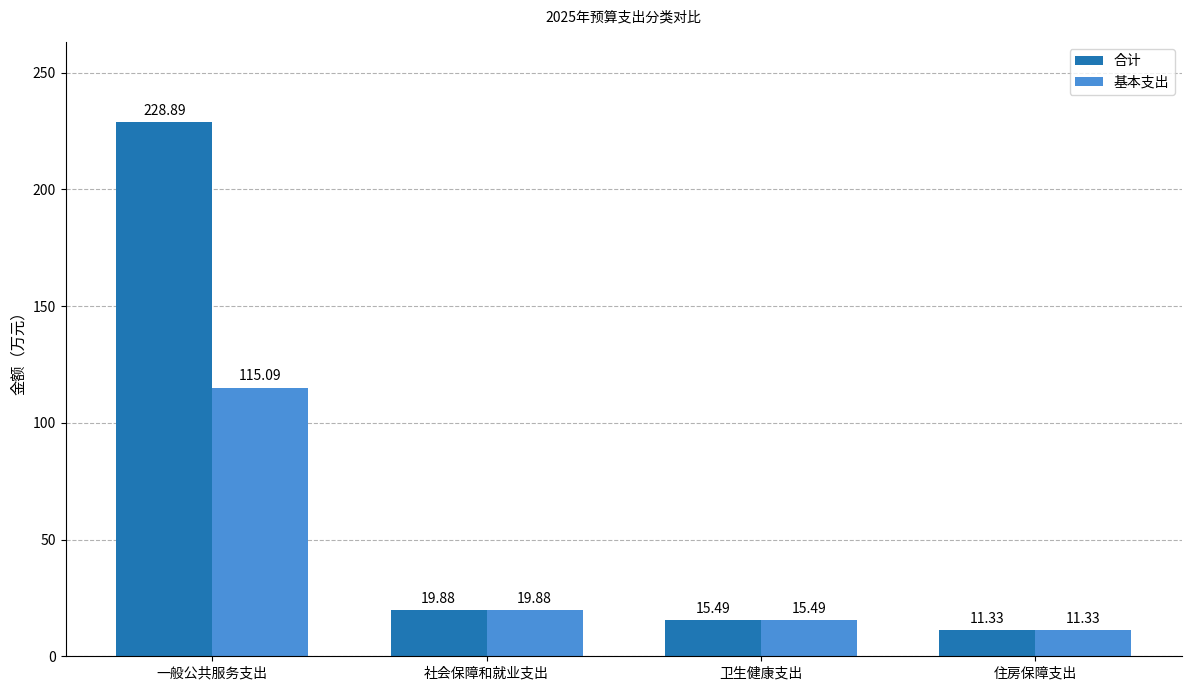

Reading left to right, transcribe all the data shown in this chart.

合计: 一般公共服务支出=228.9	社会保障和就业支出=19.9	卫生健康支出=15.5	住房保障支出=11.3
基本支出: 一般公共服务支出=115.1	社会保障和就业支出=19.9	卫生健康支出=15.5	住房保障支出=11.3